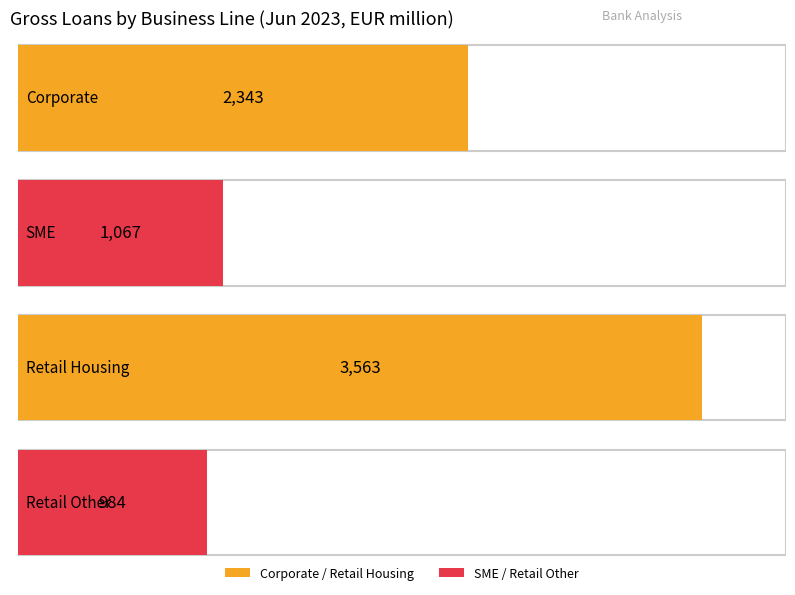

Which series has the largest range (max minus min)?

Corporate